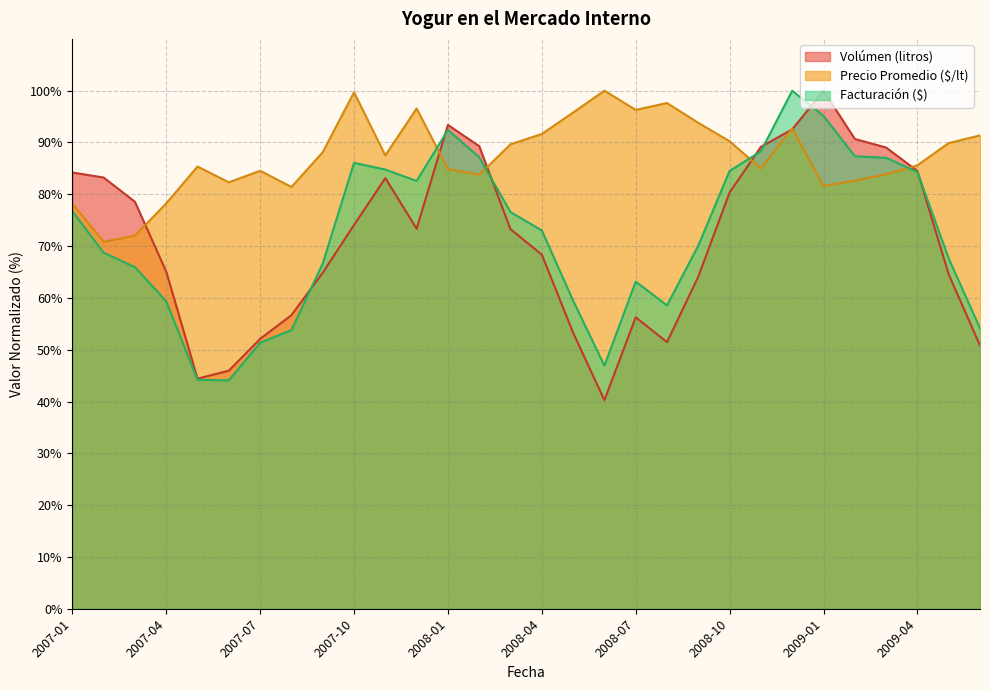

What is the label of the 14th point from the left?

2008-02